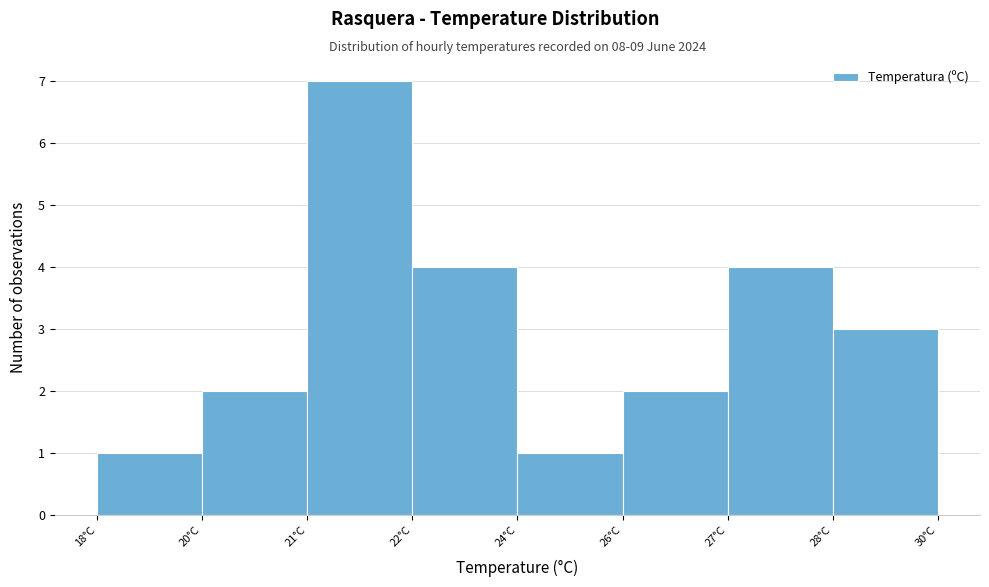

Reading left to right, extract all data points from this chart.

1	2	7	4	1	2	4	3